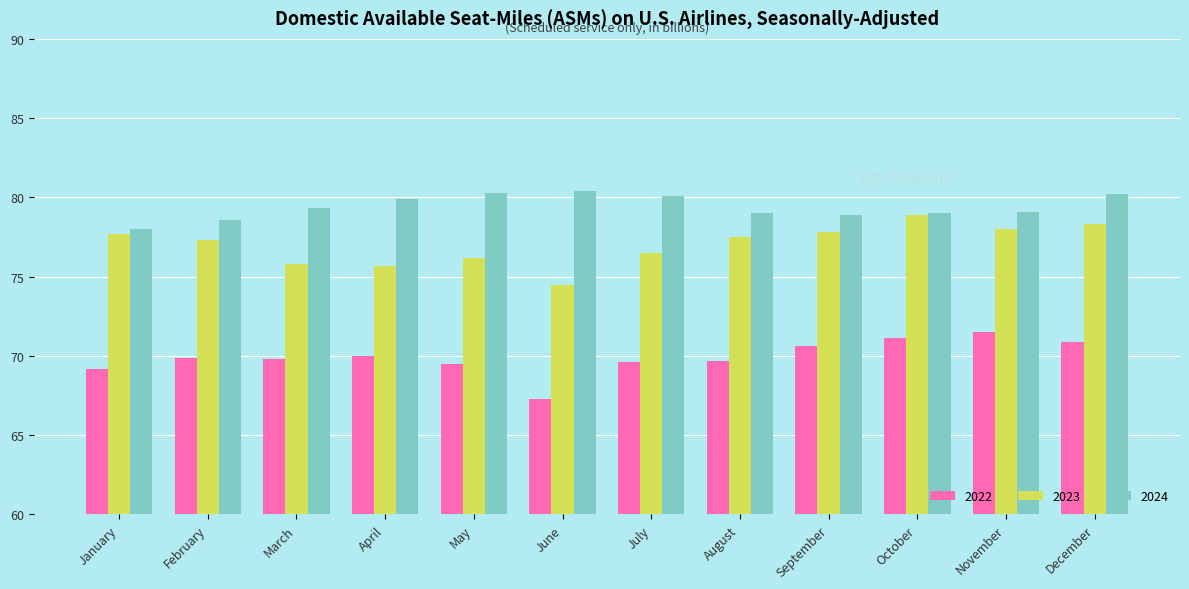

What is the sum of all 2024 values?

952.8